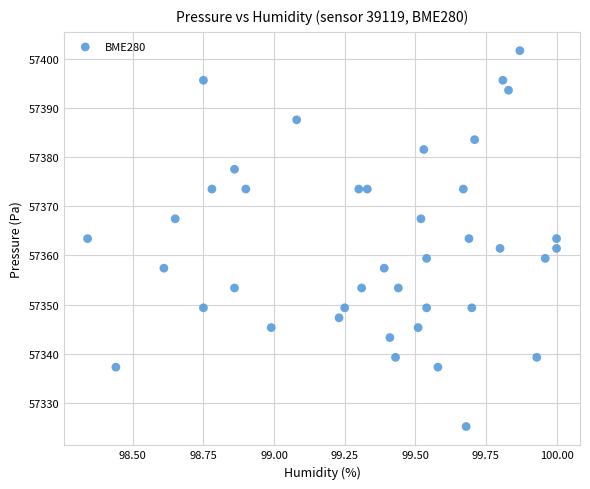

What is the range of X values (max minus min)?

1.7